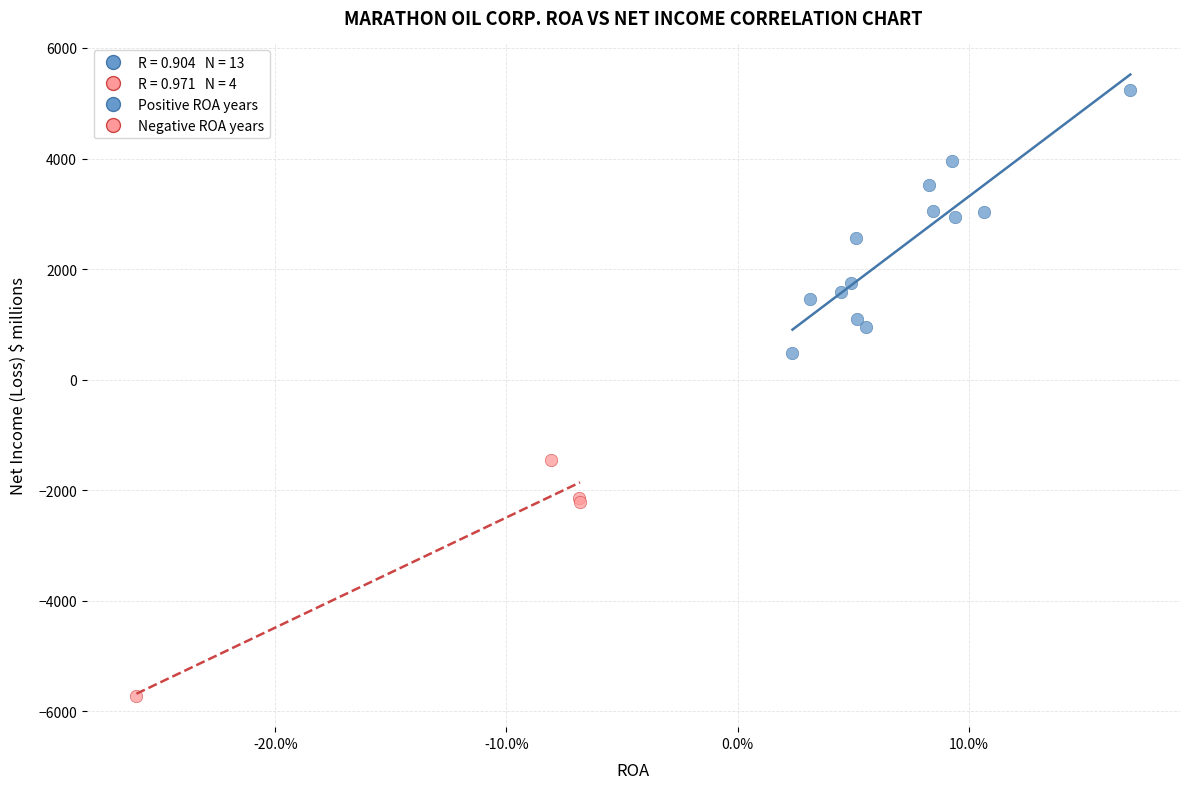

Which series reaches the maximum Y coordinate?

Positive ROA years